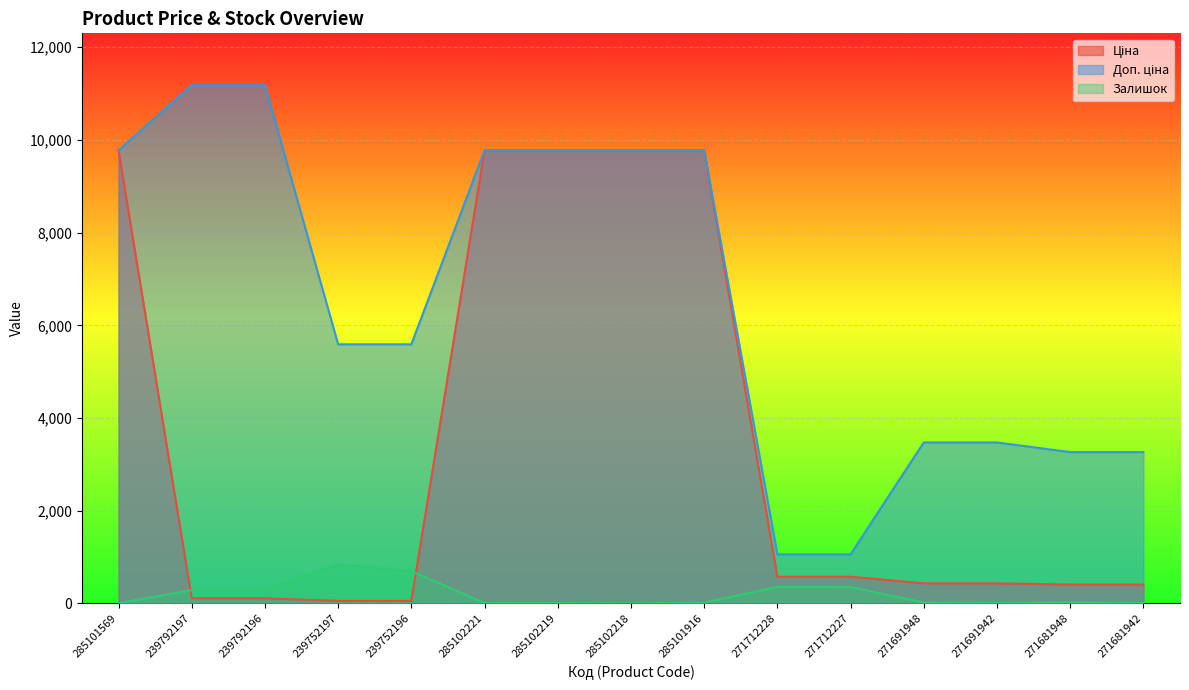

The Доп. ціна series shows 9775.5 at 285102218. True or false?

True